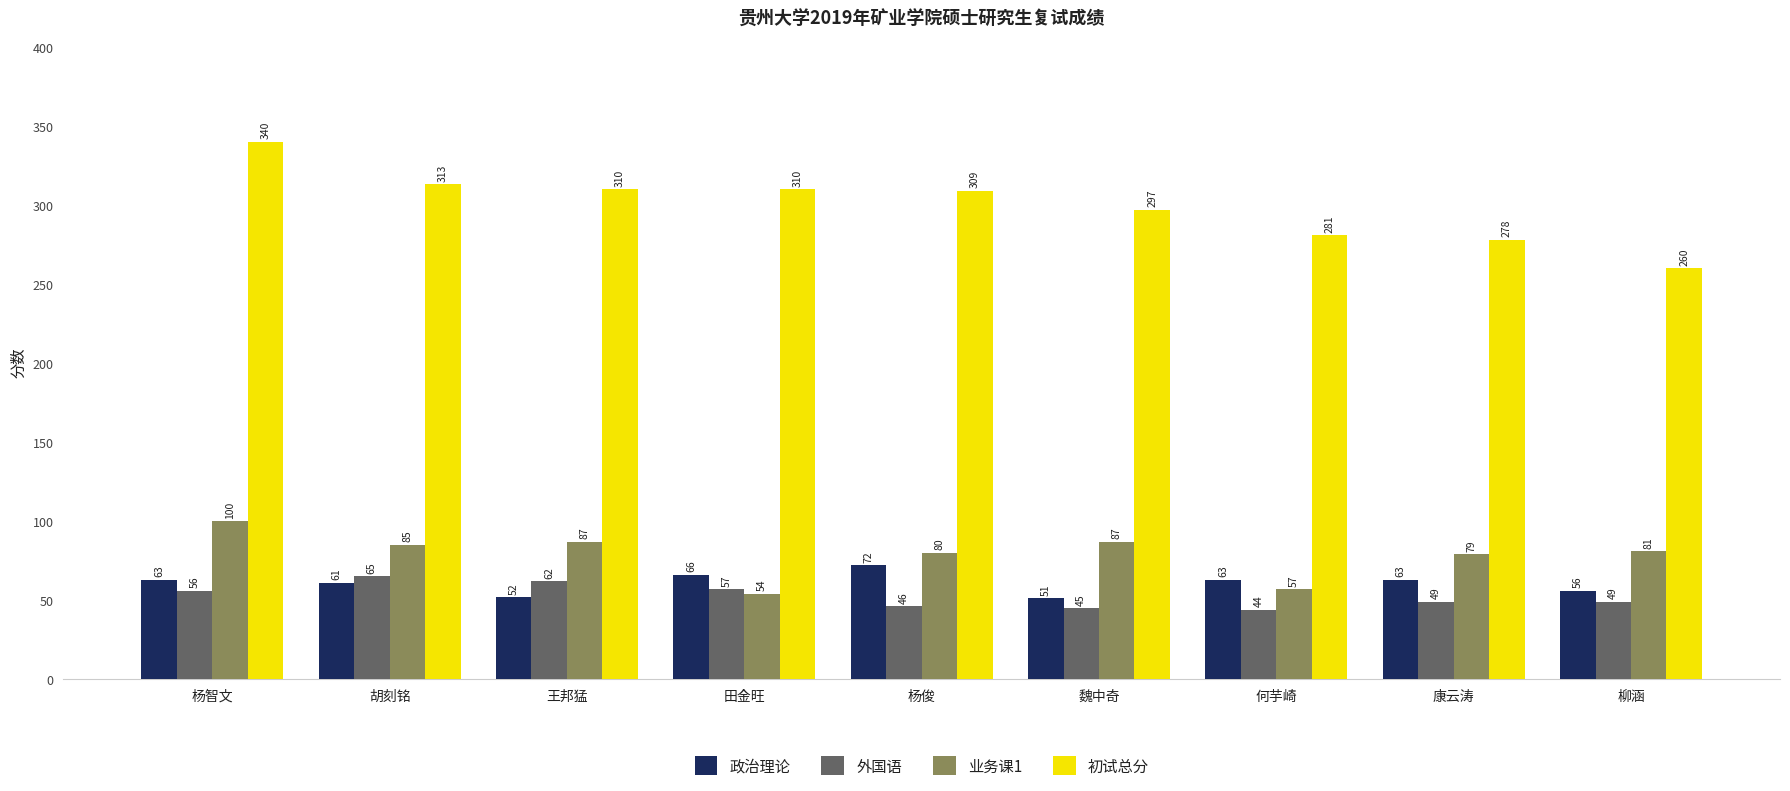

What is the greatest value displayed?

340